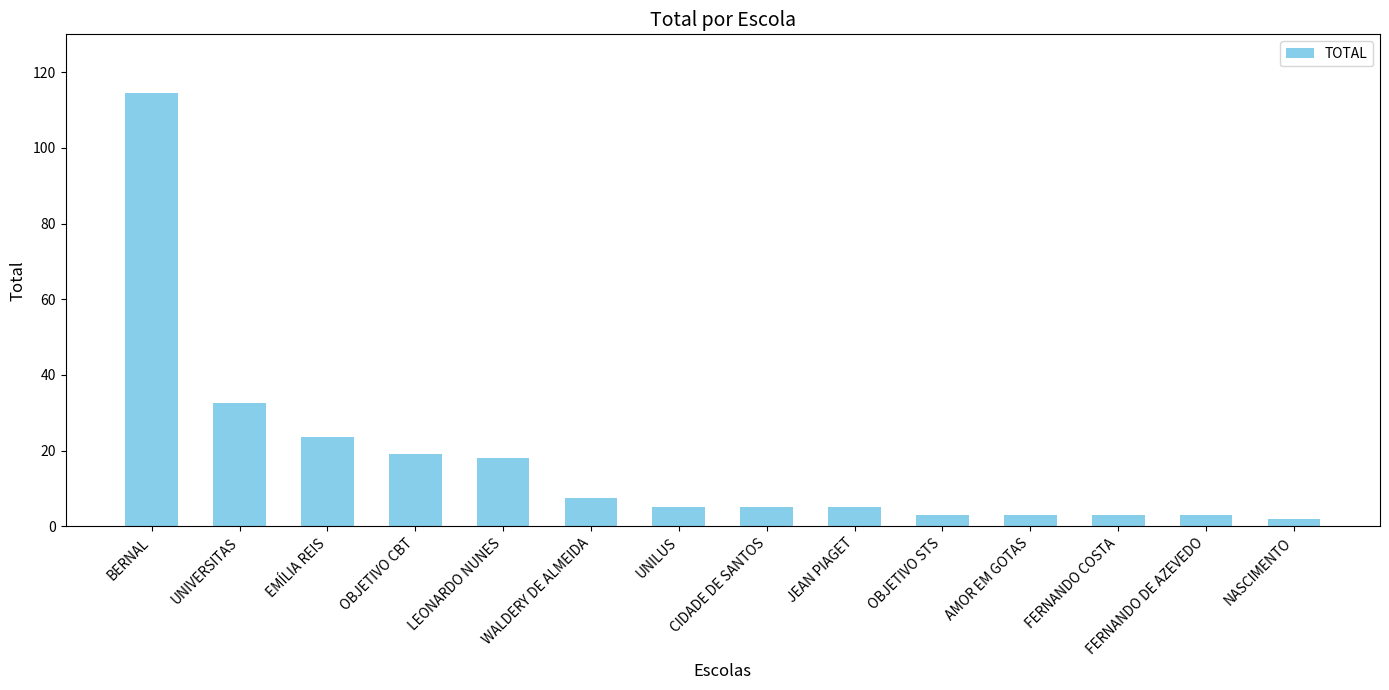

What is the label of the 4th bar from the right?

AMOR EM GOTAS